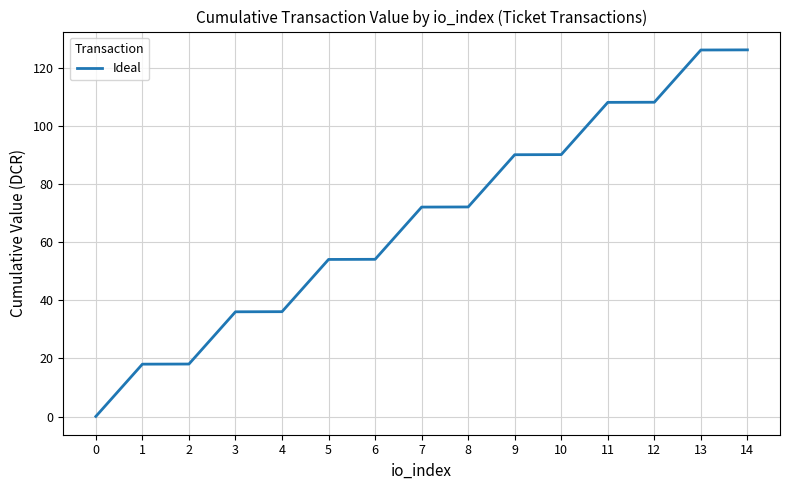

Is it true that the value at 14 is 221.6?

False